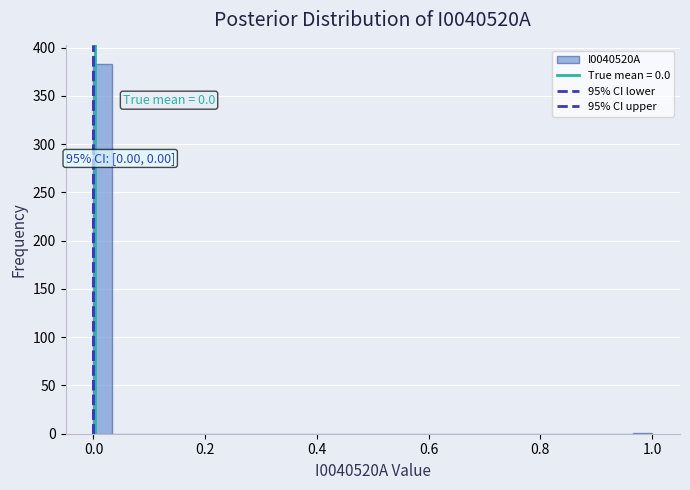

Read against the x-axis, roughly where is the centre of the tallest bar?

0.02